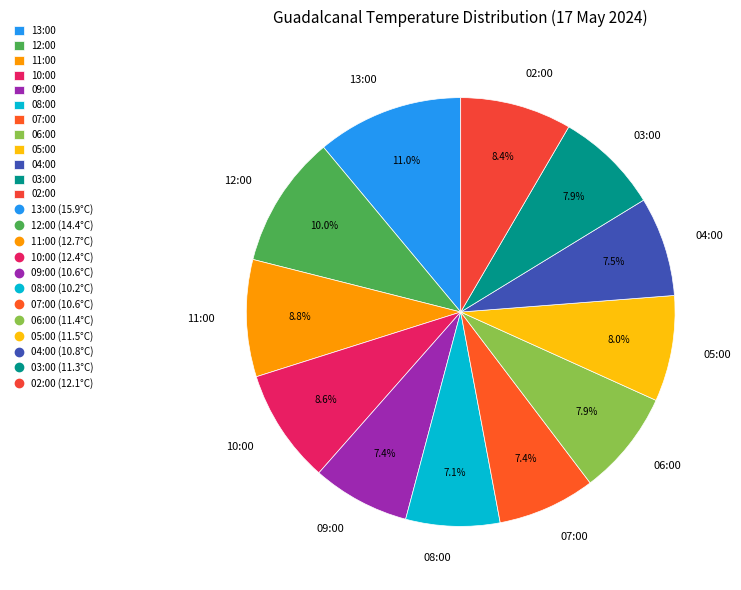

Is there any slice that represents more than half of the pie?

No